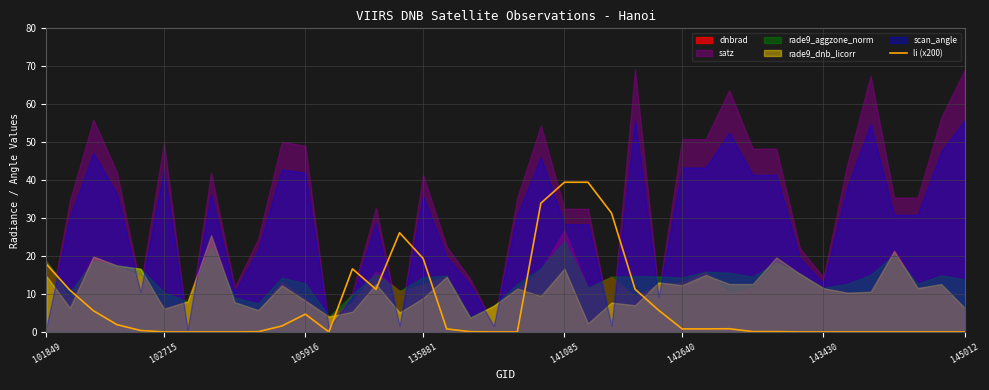

What is the highest value of the li (x200) series?

39.4